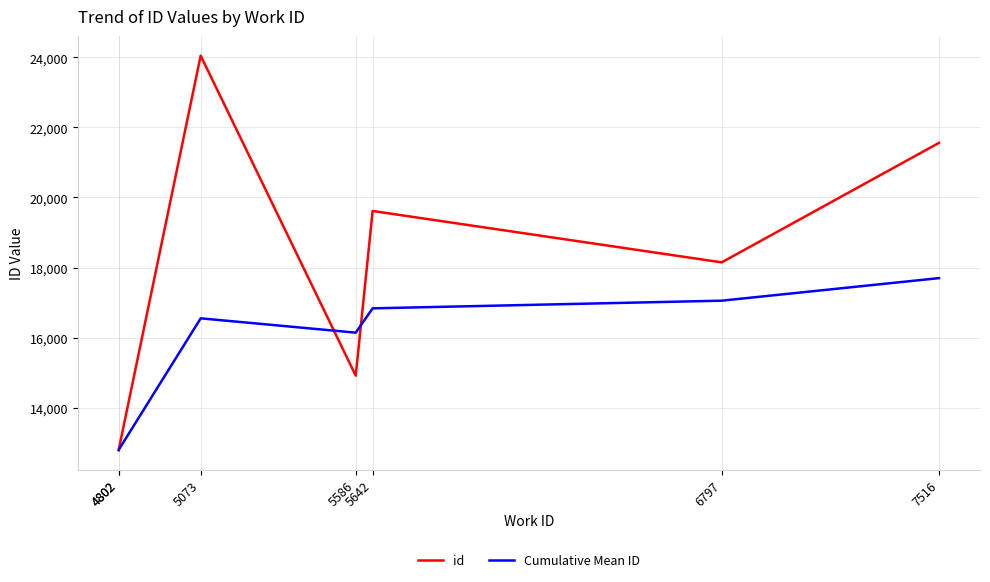

Is the value of Cumulative Mean ID at 5642 greater than the value of id at 5073?

No